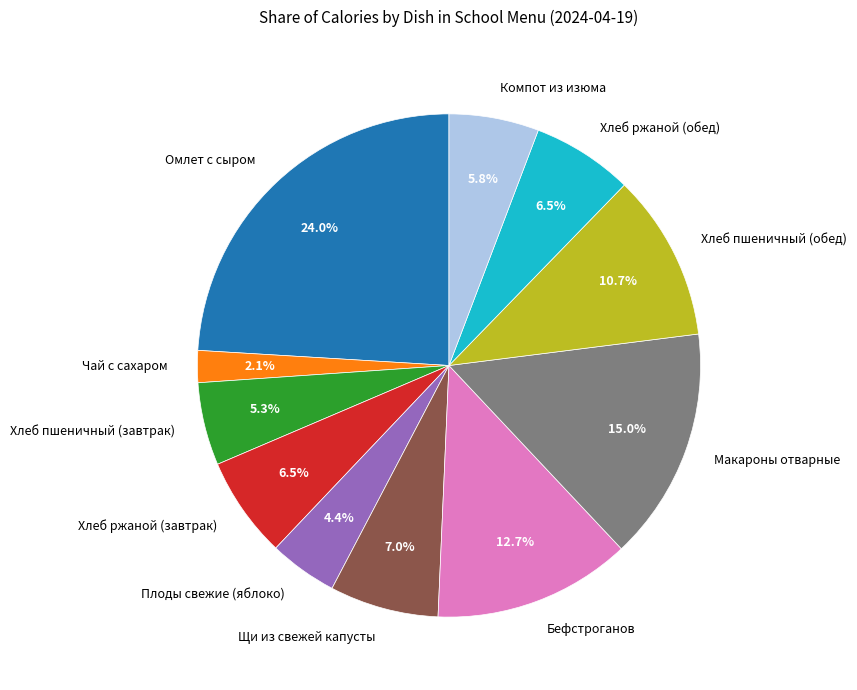

What is the ratio of the value at Макароны отварные to the value at Омлет с сыром?

0.6